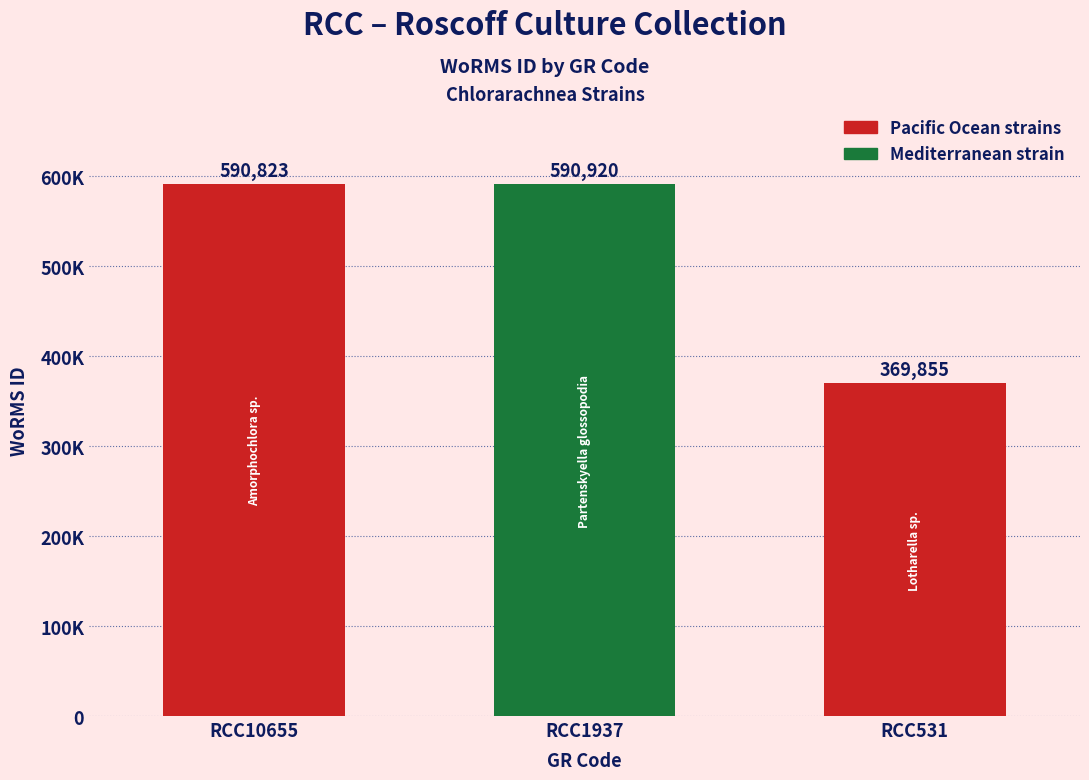

The value at RCC10655 is 955187. True or false?

False